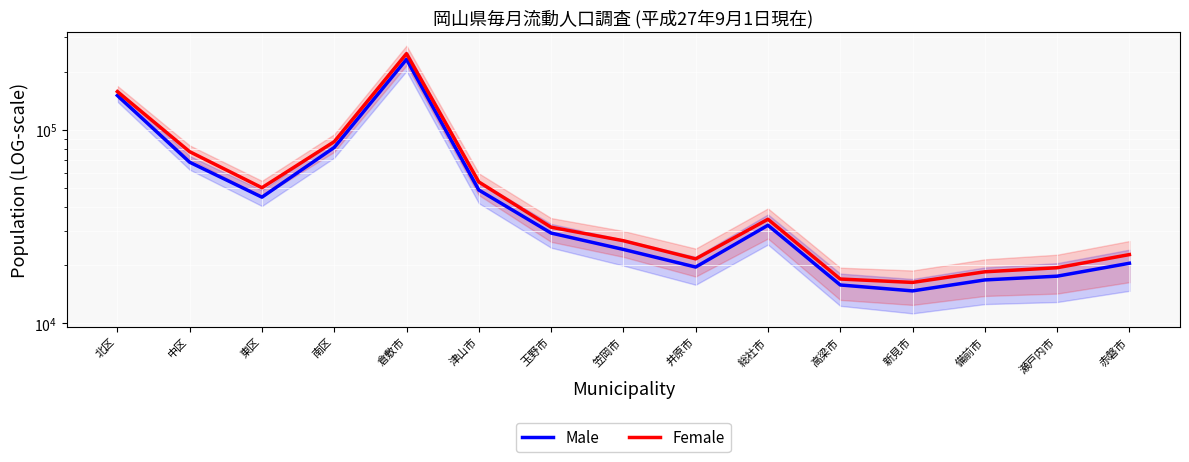

True or false: Female has more than 0 points higher than both neighbors.

True